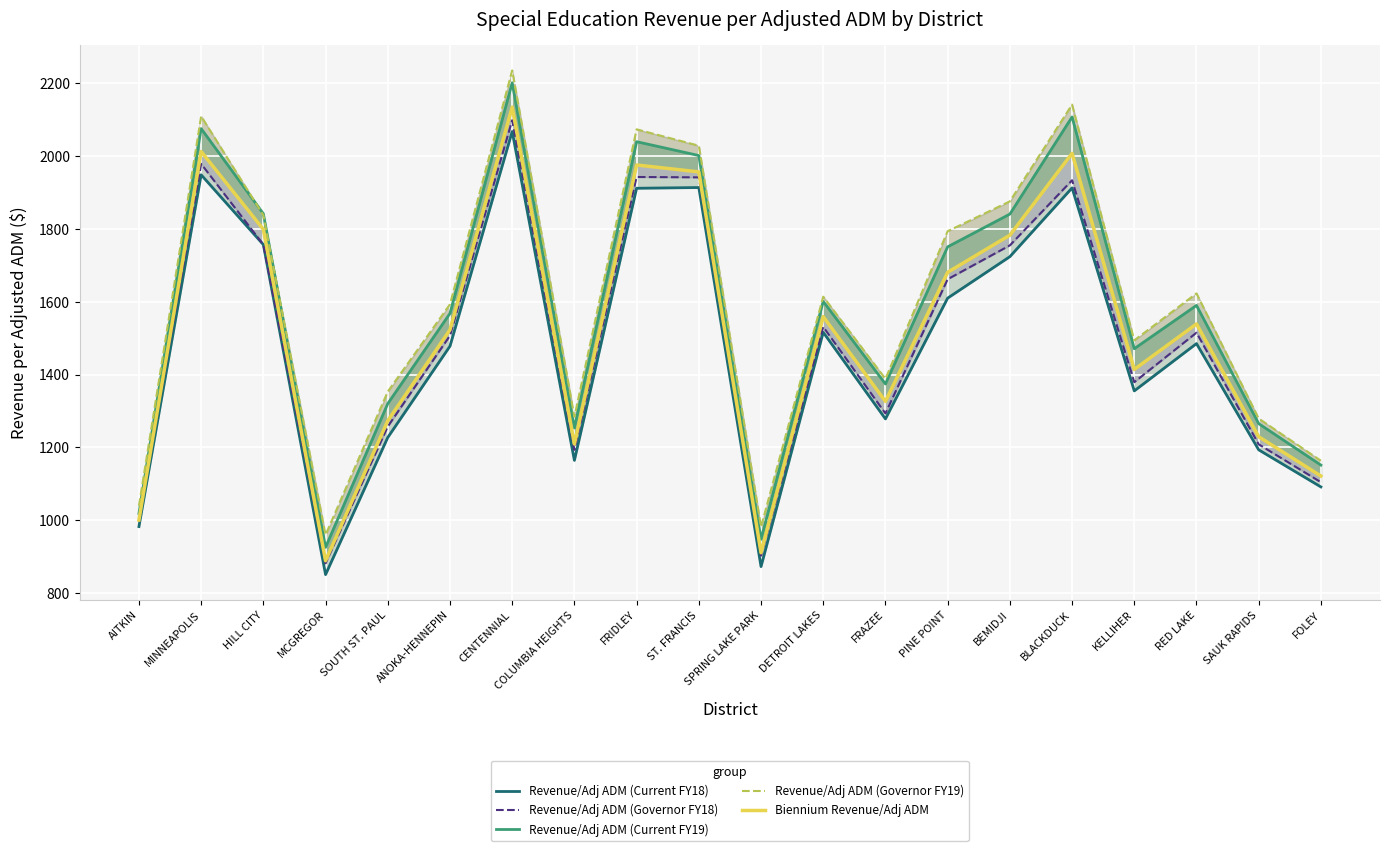

What is the approximate value of Biennium Revenue/Adj ADM at ST. FRANCIS, to the nearest 100?

2000